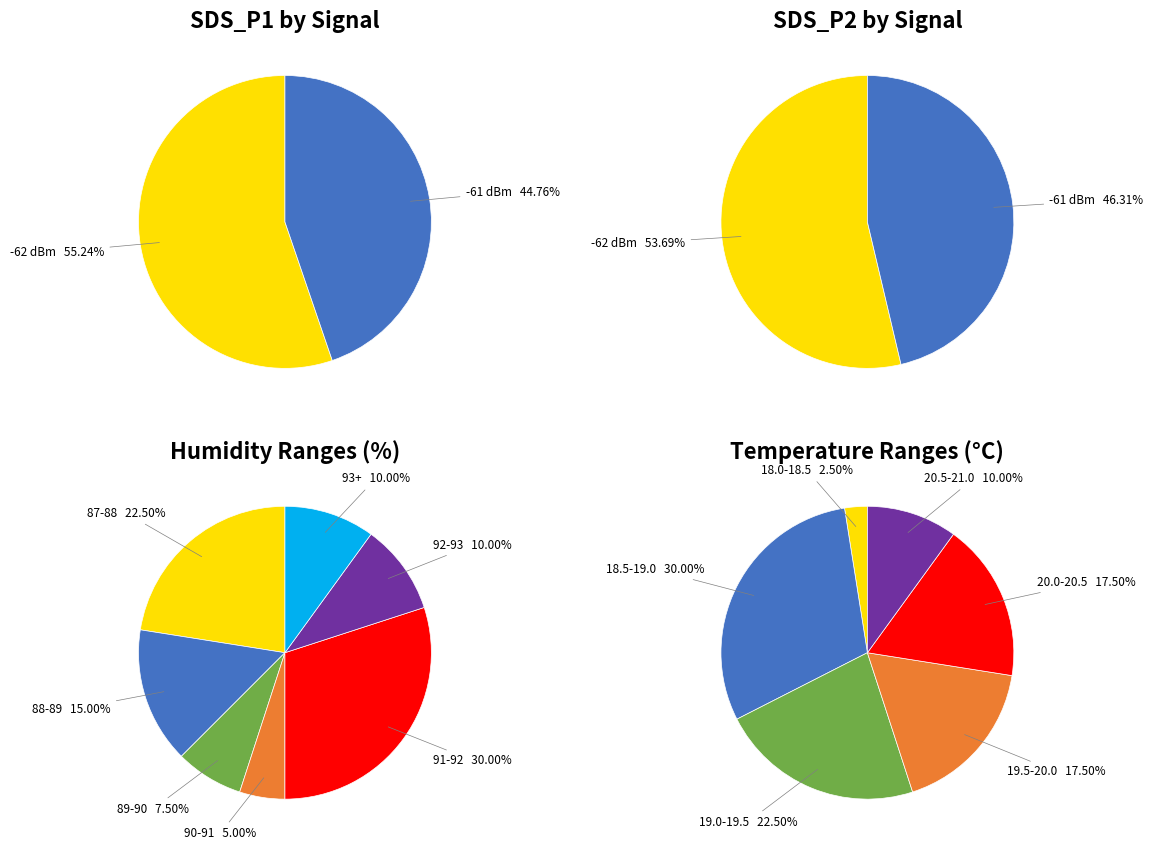

Does 25 account for over 50% of the chart?

No